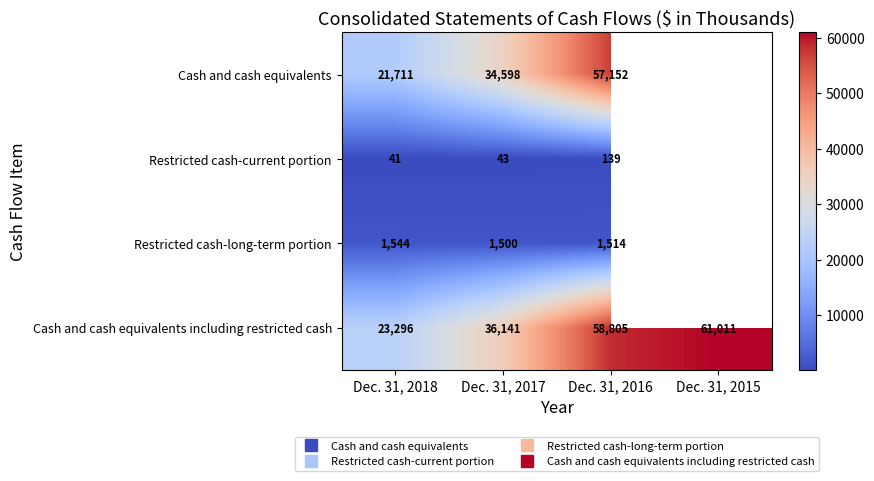

Count the number of categories in the chart.

4